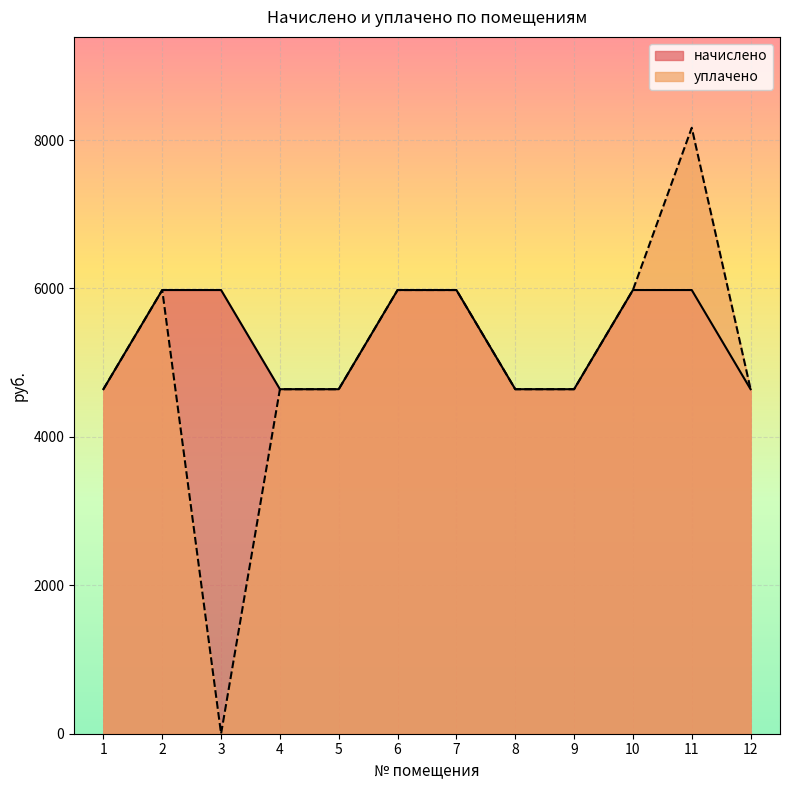

True or false: начислено has more than 1 points higher than both neighbors.

False